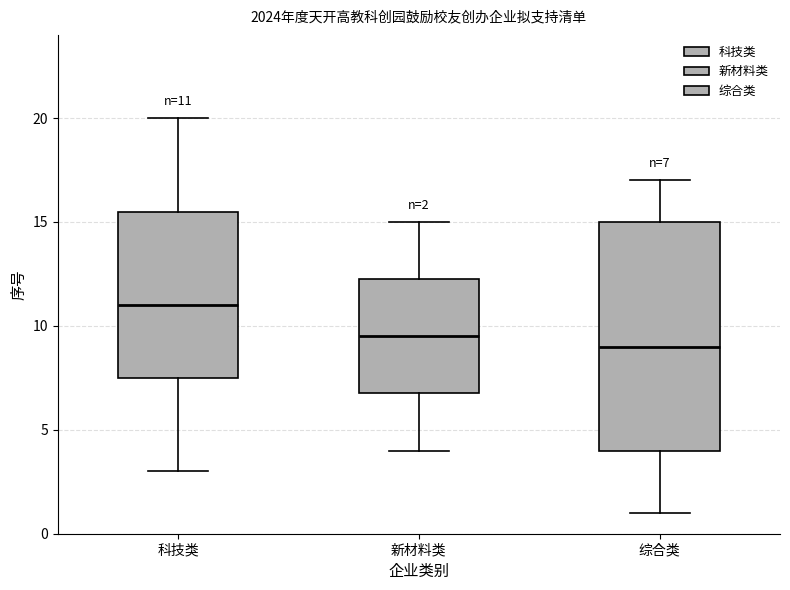

Which box's median line is the highest?

科技类